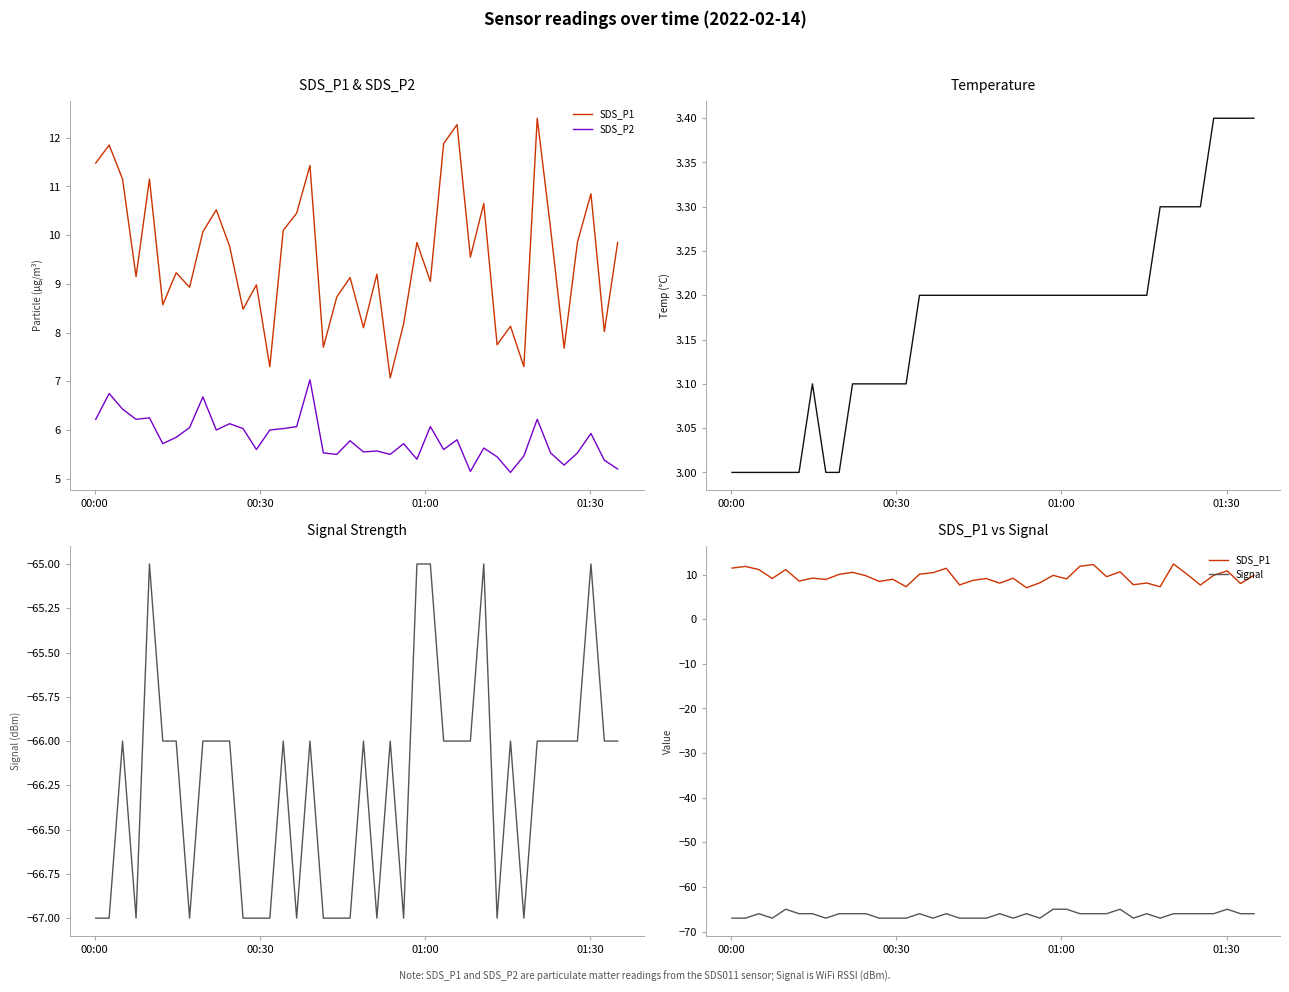

What is the label of the 1st point from the left?

00:00